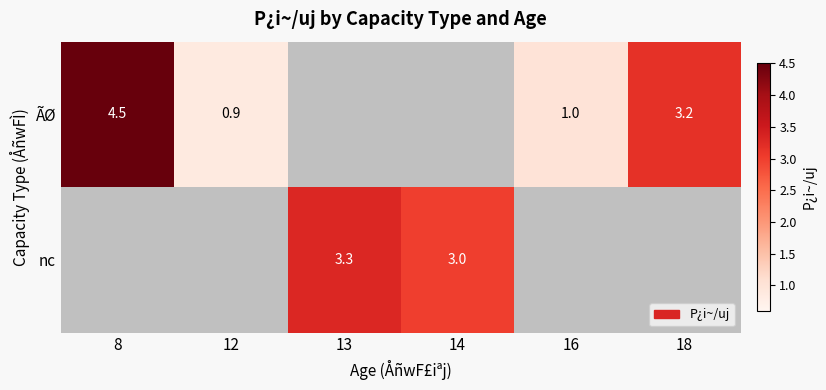

The nc series shows 3.3 at 13. True or false?

True